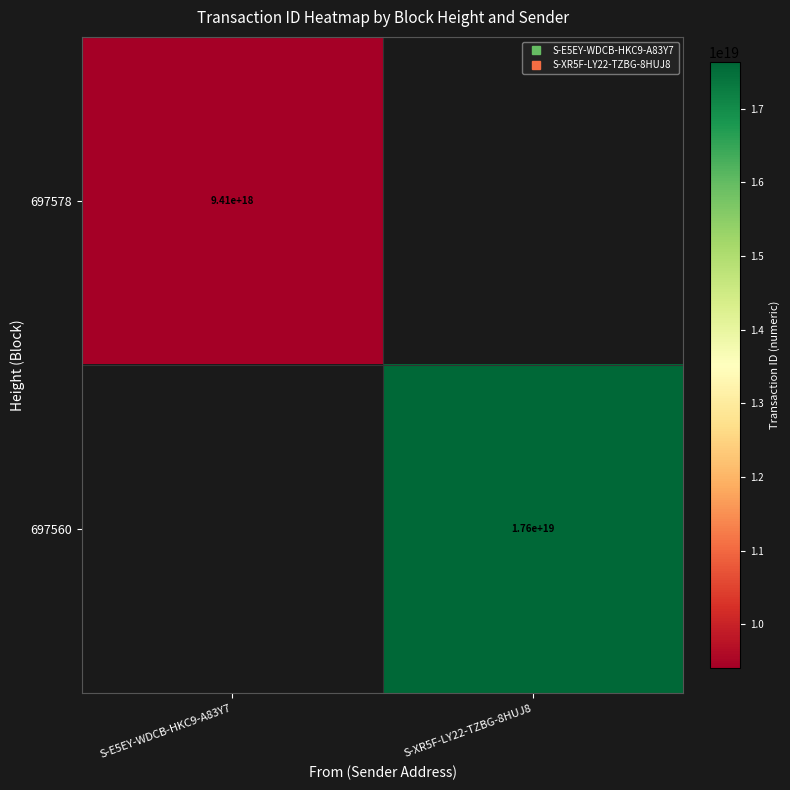

What is the difference between the 697560 values at S-XR5F-LY22-TZBG-8HUJ8 and S-E5EY-WDCB-HKC9-A83Y7?

17630396325275774976